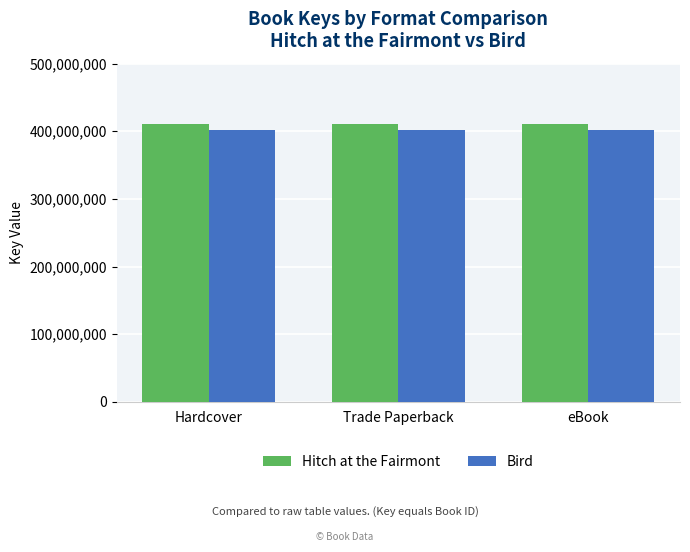

Is the value of Bird at Hardcover greater than the value of Hitch at the Fairmont at Trade Paperback?

No